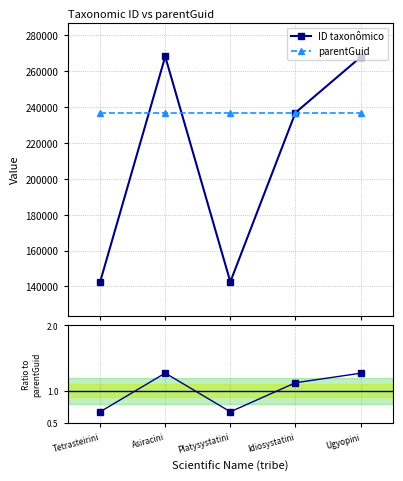

True or false: Ratio to parentGuid and parentGuid cross at least once.

False